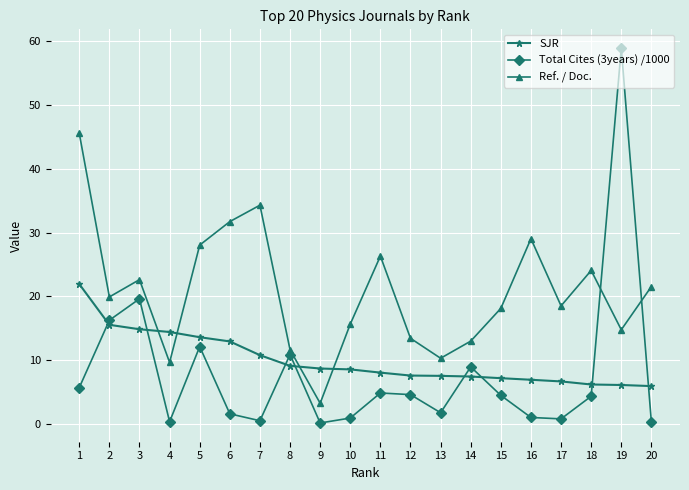

What is the value of the Ref. / Doc. point at the 18th from the left?

24.1